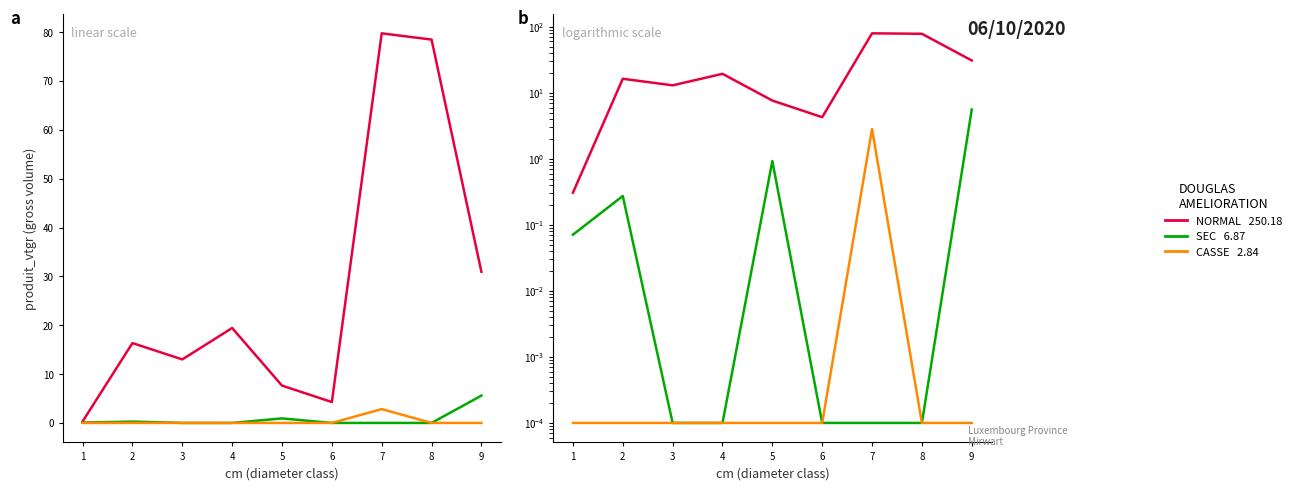

What is the difference between the maximum and minimum values in the NORMAL (produit_vtgr) series?

79.5